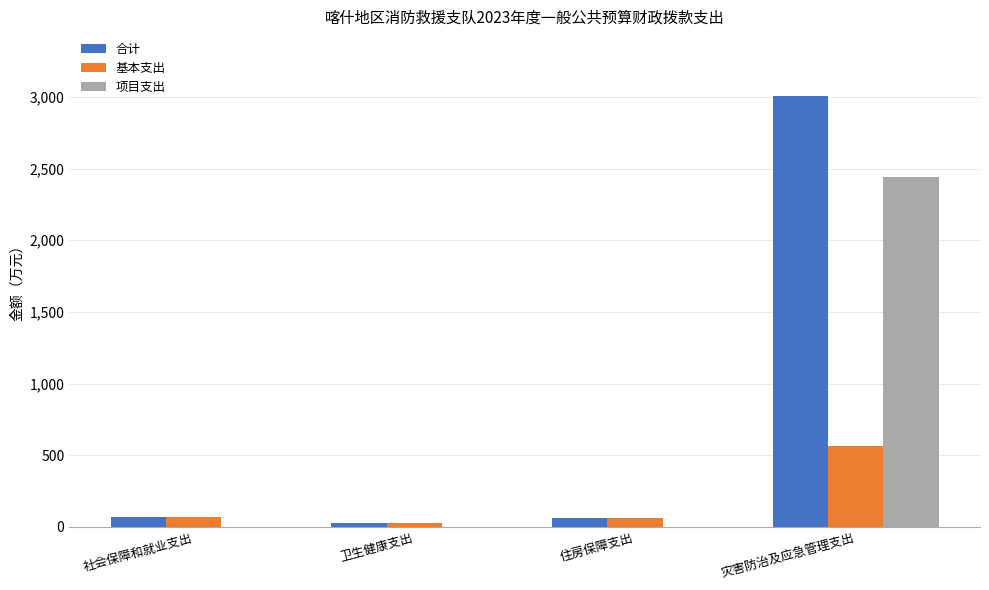

What is the sum of the 基本支出 values at 社会保障和就业支出 and 灾害防治及应急管理支出?

637.1